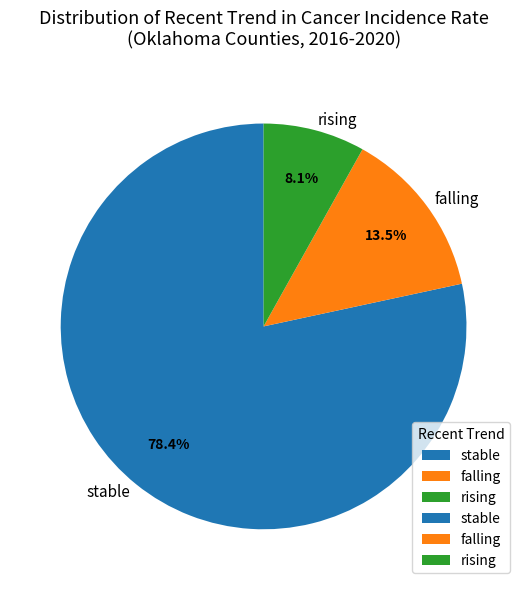

Is there any slice that represents more than half of the pie?

Yes